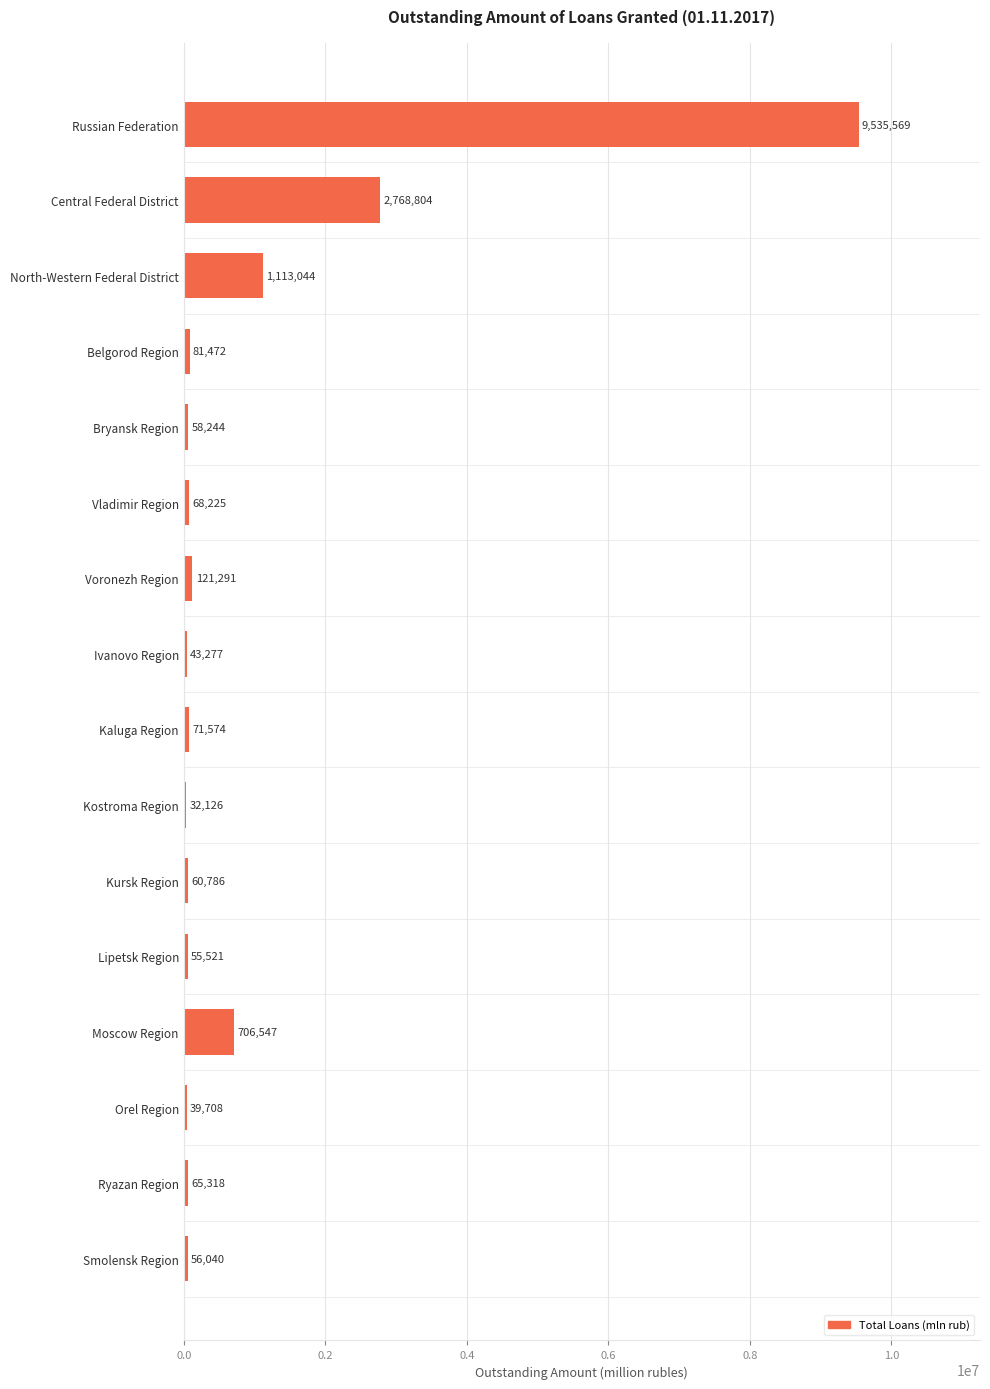

How many data points does each series have?

16